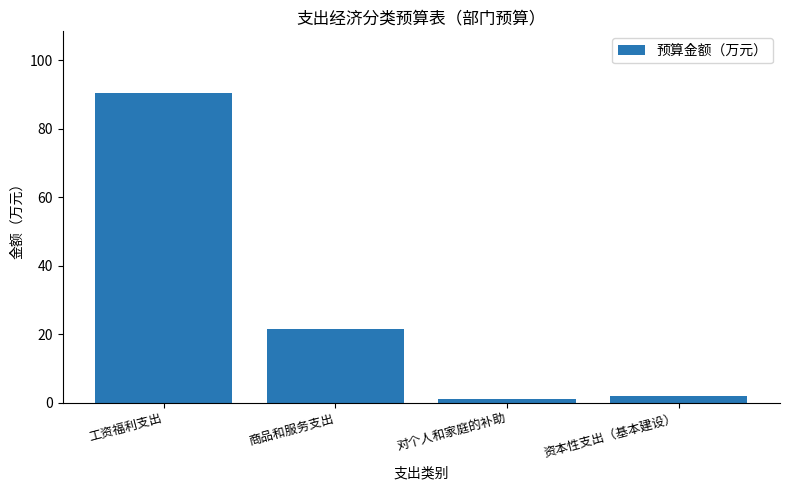

How many distinct data groups are displayed?

1